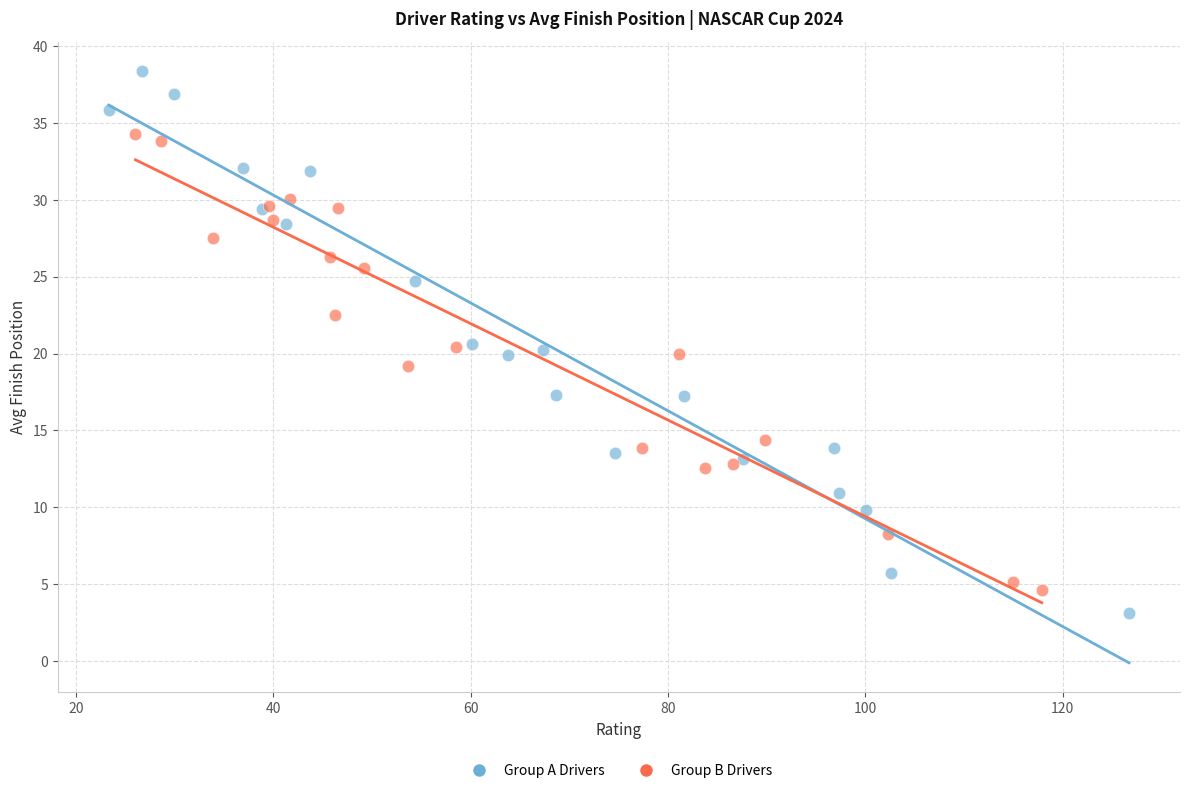

Which series has the widest spread of Y values?

Group A Drivers